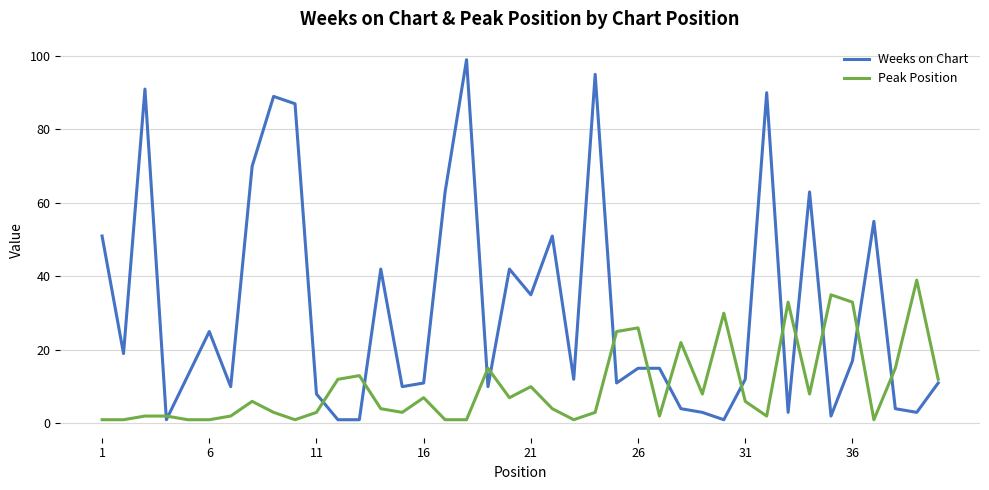

What are all the series names shown in the legend?

Weeks on Chart, Peak Position